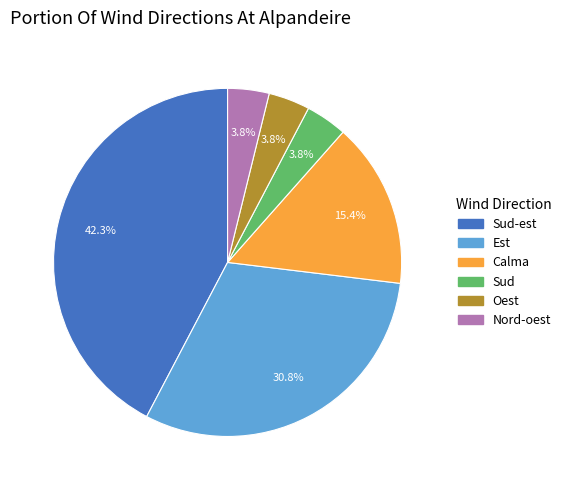

Is it true that Sud is 4% of the pie?

True